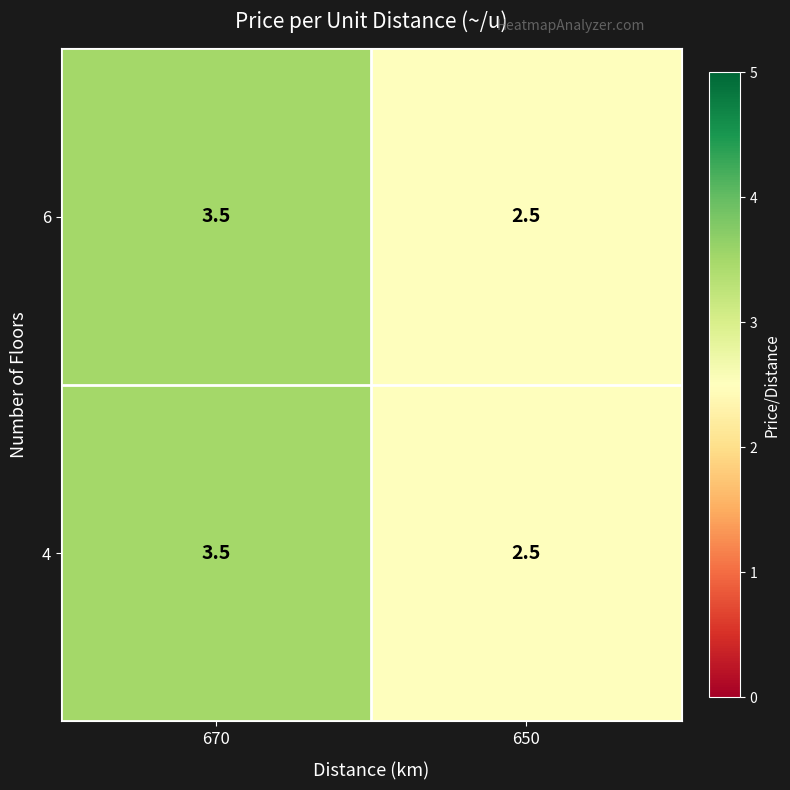

Reading left to right, what are all the values shown in this chart?

6: 3.5	2.5
4: 3.5	2.5